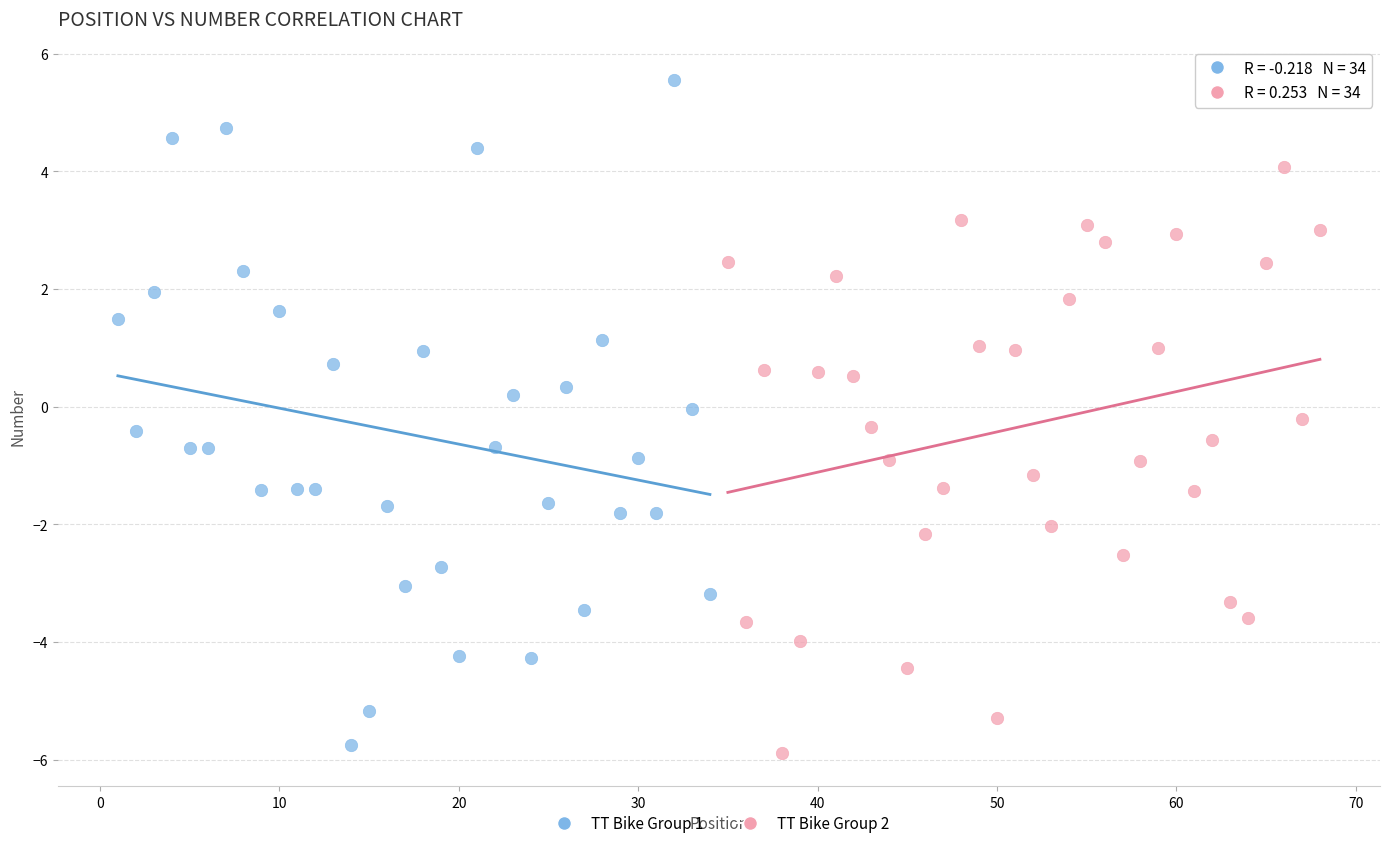

Which series reaches the maximum Y coordinate?

TT Bike Group 1